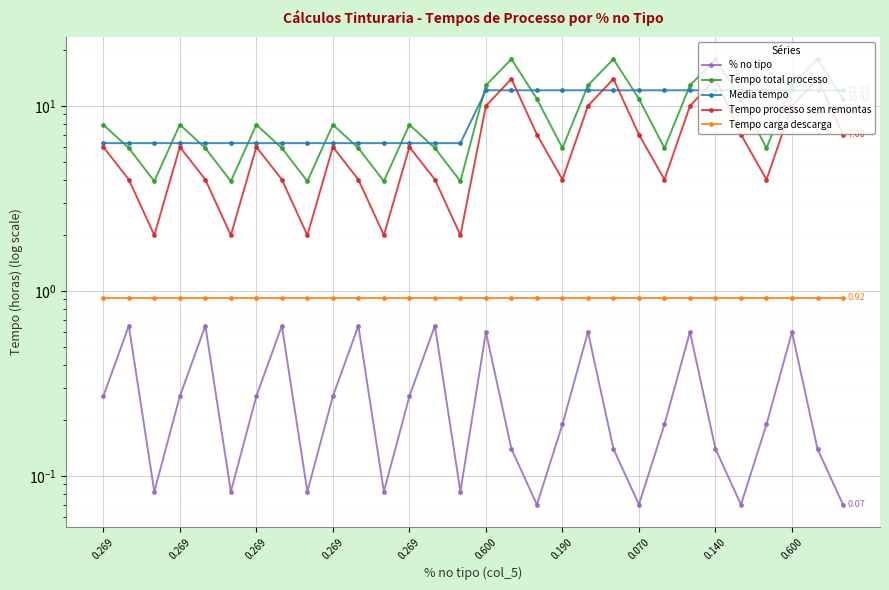

Is this an area chart (filled region under the line)?

No